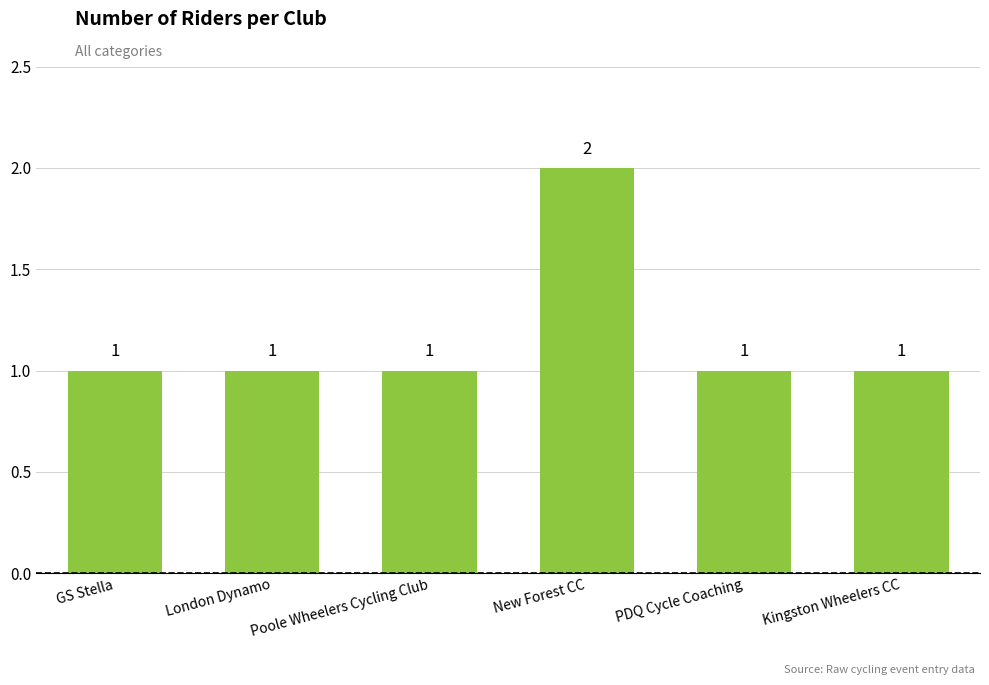

What is the minimum value shown in the chart?

1